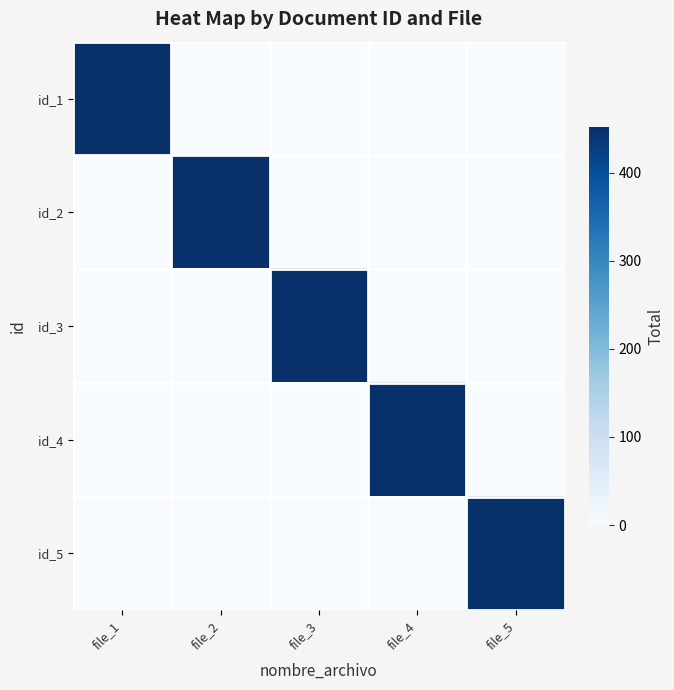

Reading left to right, list all the values displayed in this chart.

id_1: file_1=452	file_2=0	file_3=0	file_4=0	file_5=0
id_2: file_1=0	file_2=452	file_3=0	file_4=0	file_5=0
id_3: file_1=0	file_2=0	file_3=452	file_4=0	file_5=0
id_4: file_1=0	file_2=0	file_3=0	file_4=452	file_5=0
id_5: file_1=0	file_2=0	file_3=0	file_4=0	file_5=452